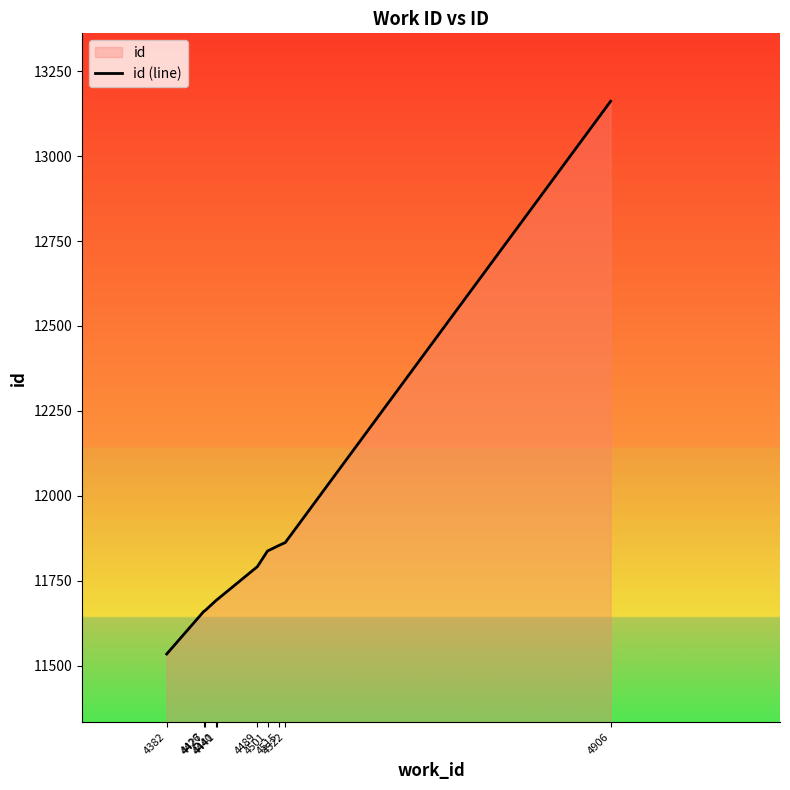

Approximately how many times larger is the value at 4501 compared to 4522?

1.0